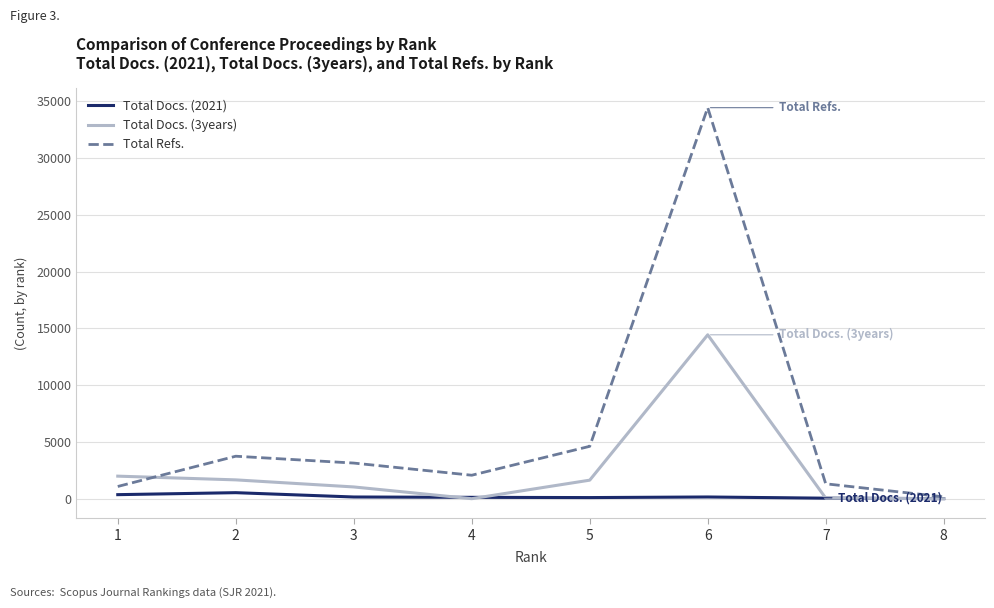

What is the total value across all series at 7?

1410